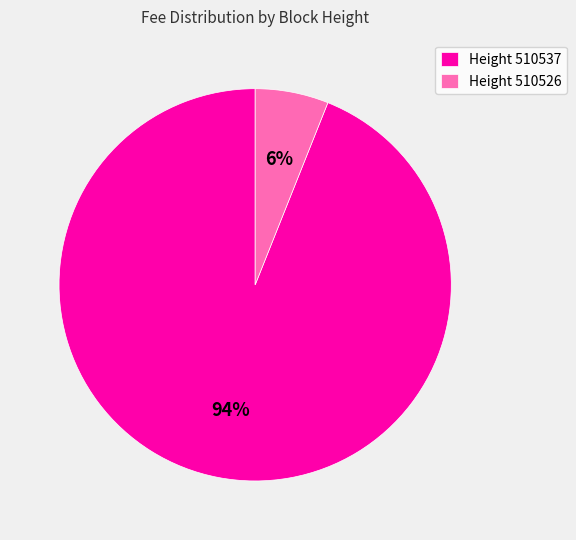

To the nearest percent, what is the combined percentage of Height 510537 and Height 510526?

100%